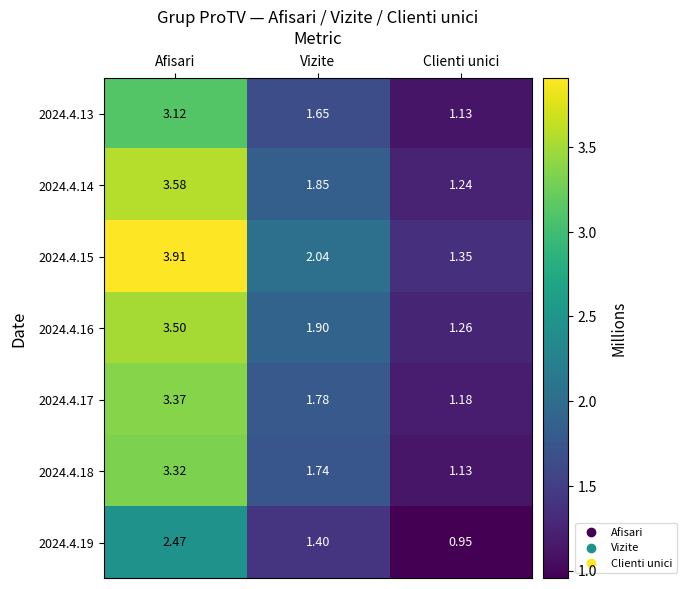

At which label does 2024.4.19 reach its peak?

Afisari